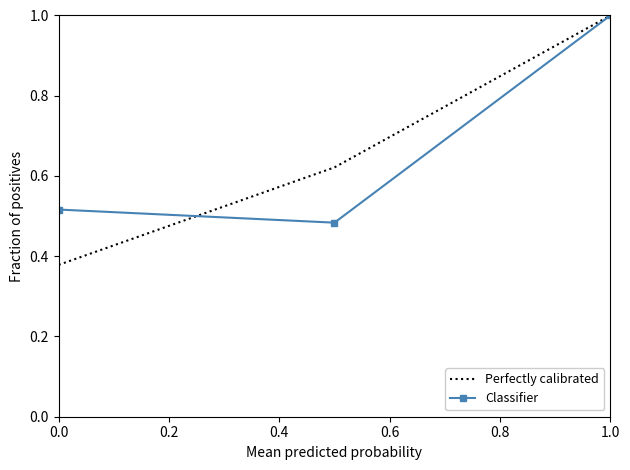

Which series has the largest range (max minus min)?

Perfectly calibrated